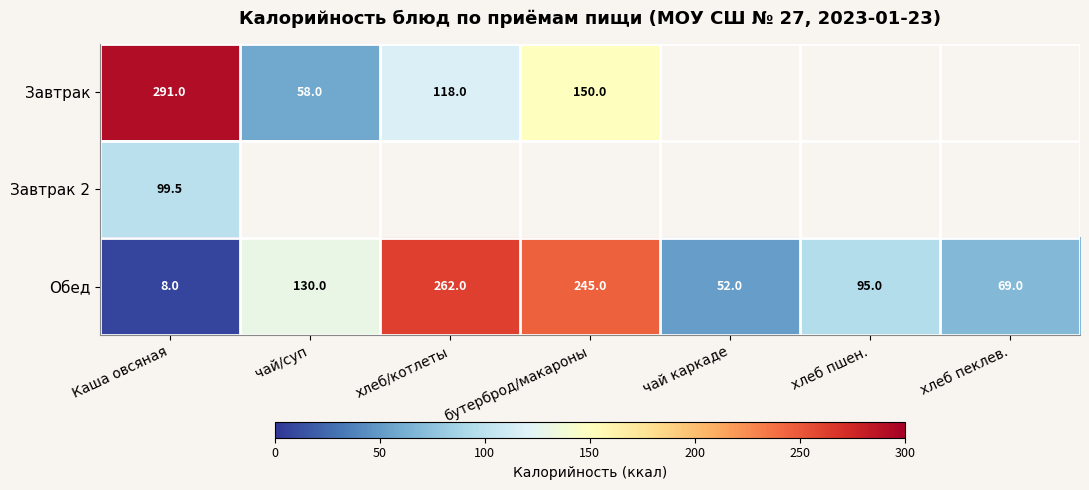

What is the difference between the Завтрак values at Каша овсяная and хлеб/котлеты?

173.0